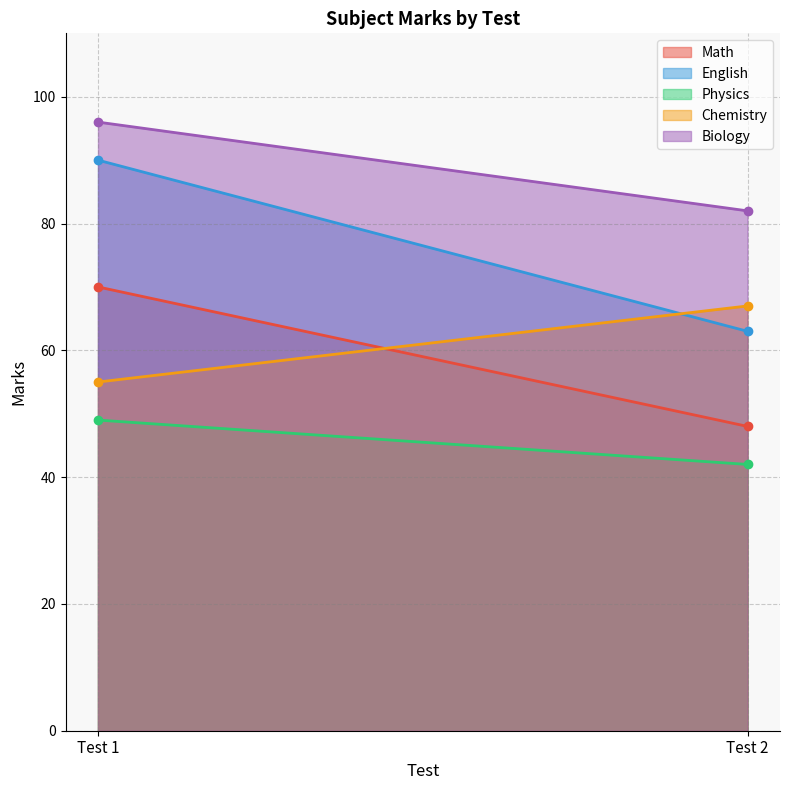

Between Test 1 and Test 2, which is larger?

Test 1